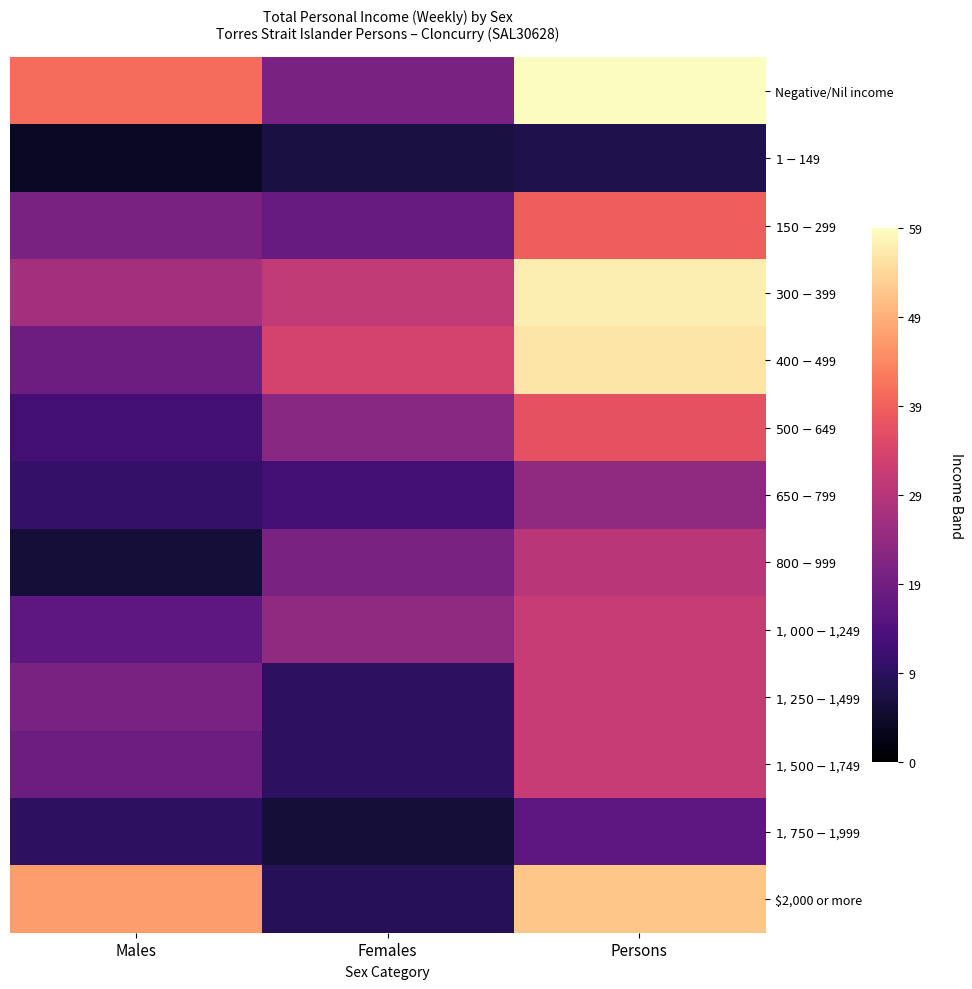

At which category is the sum across all series the highest?

Persons